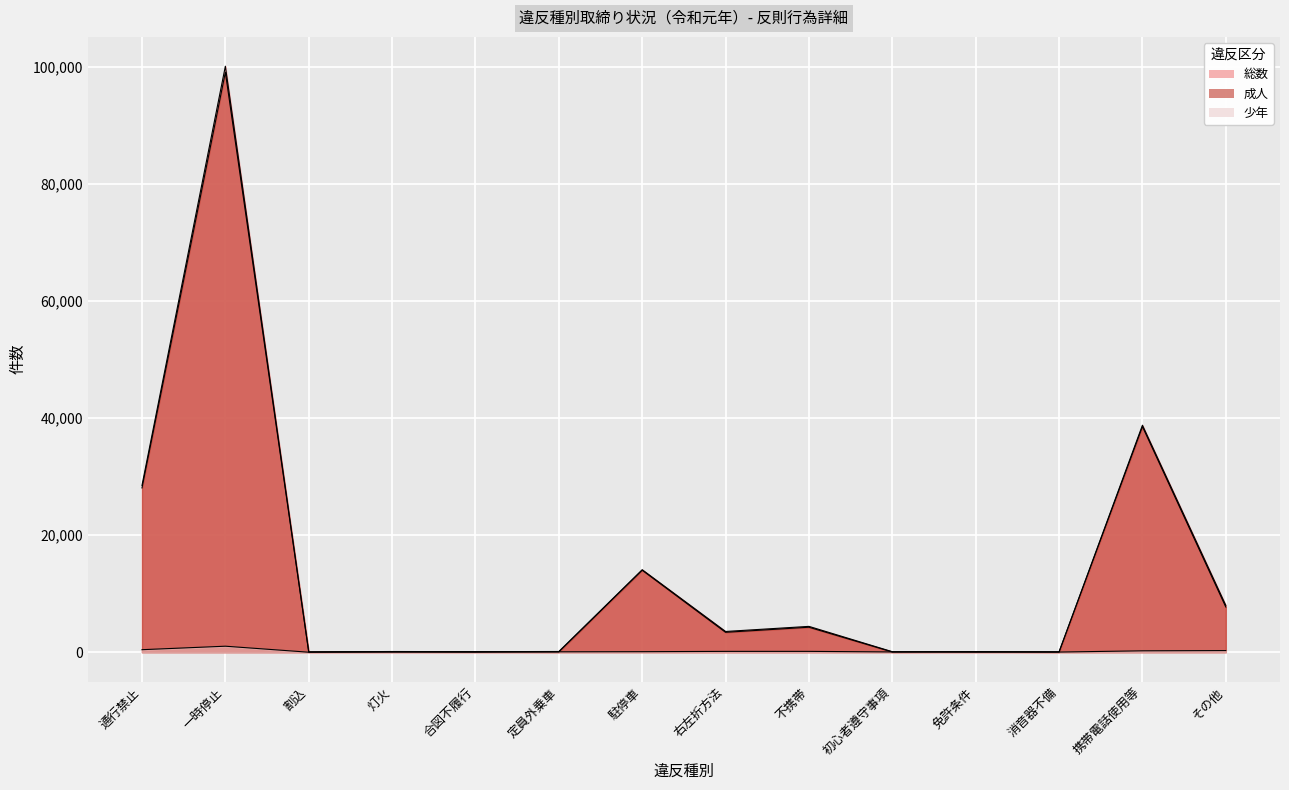

True or false: 成人 has a value of 169 at 免許条件.

False